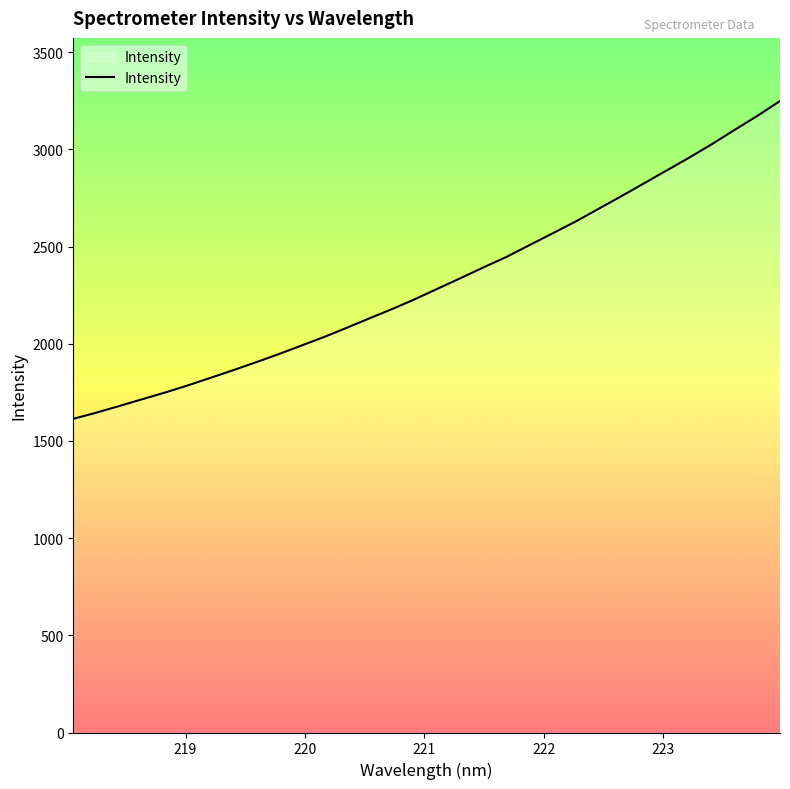

What is the smallest value displayed?

1614.1